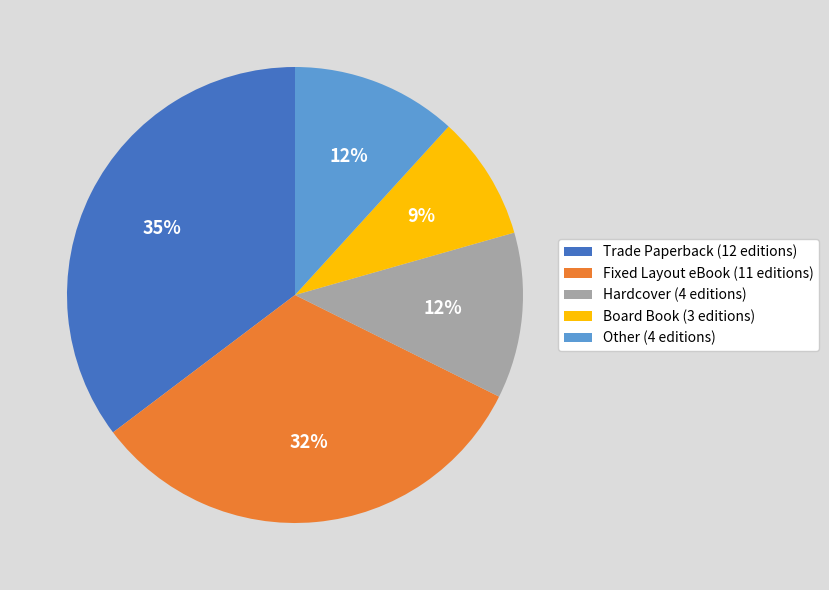

Does Fixed Layout eBook represent more than half of the total?

No